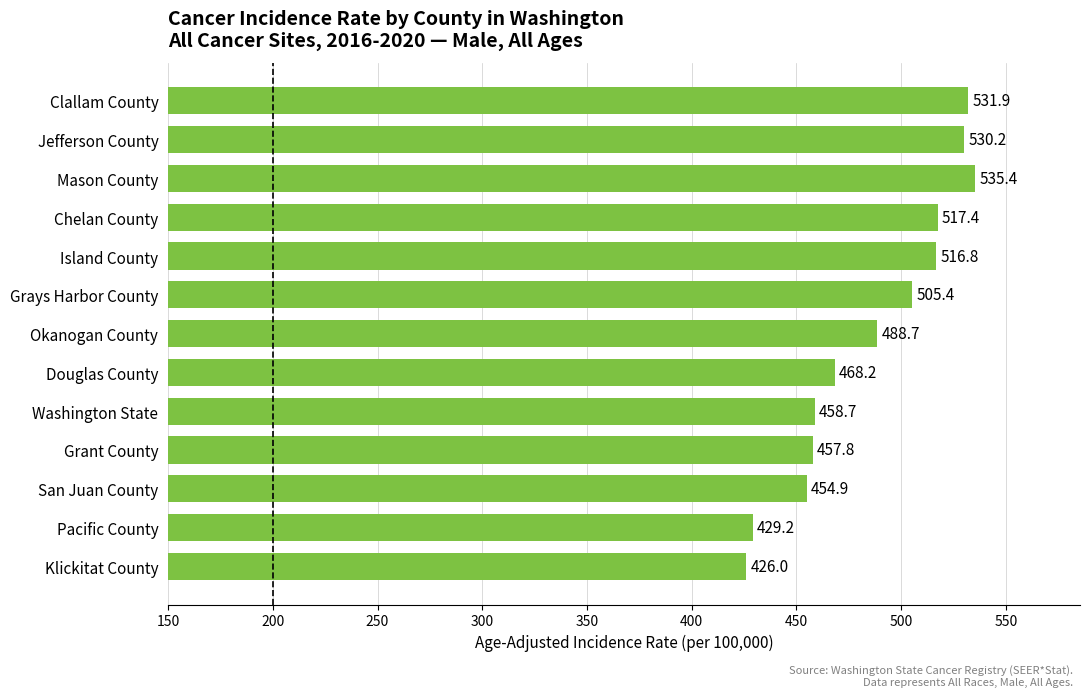

Are the bars horizontal?

Yes